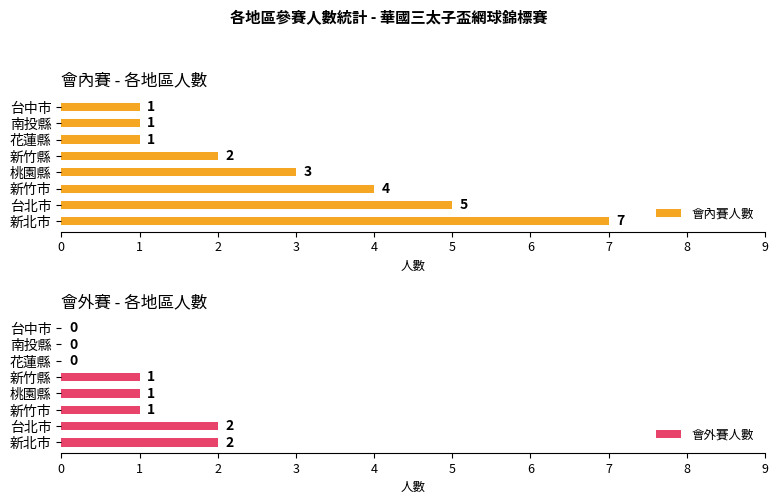

Where is 會內賽人數 nearest to the value 4?

新竹市